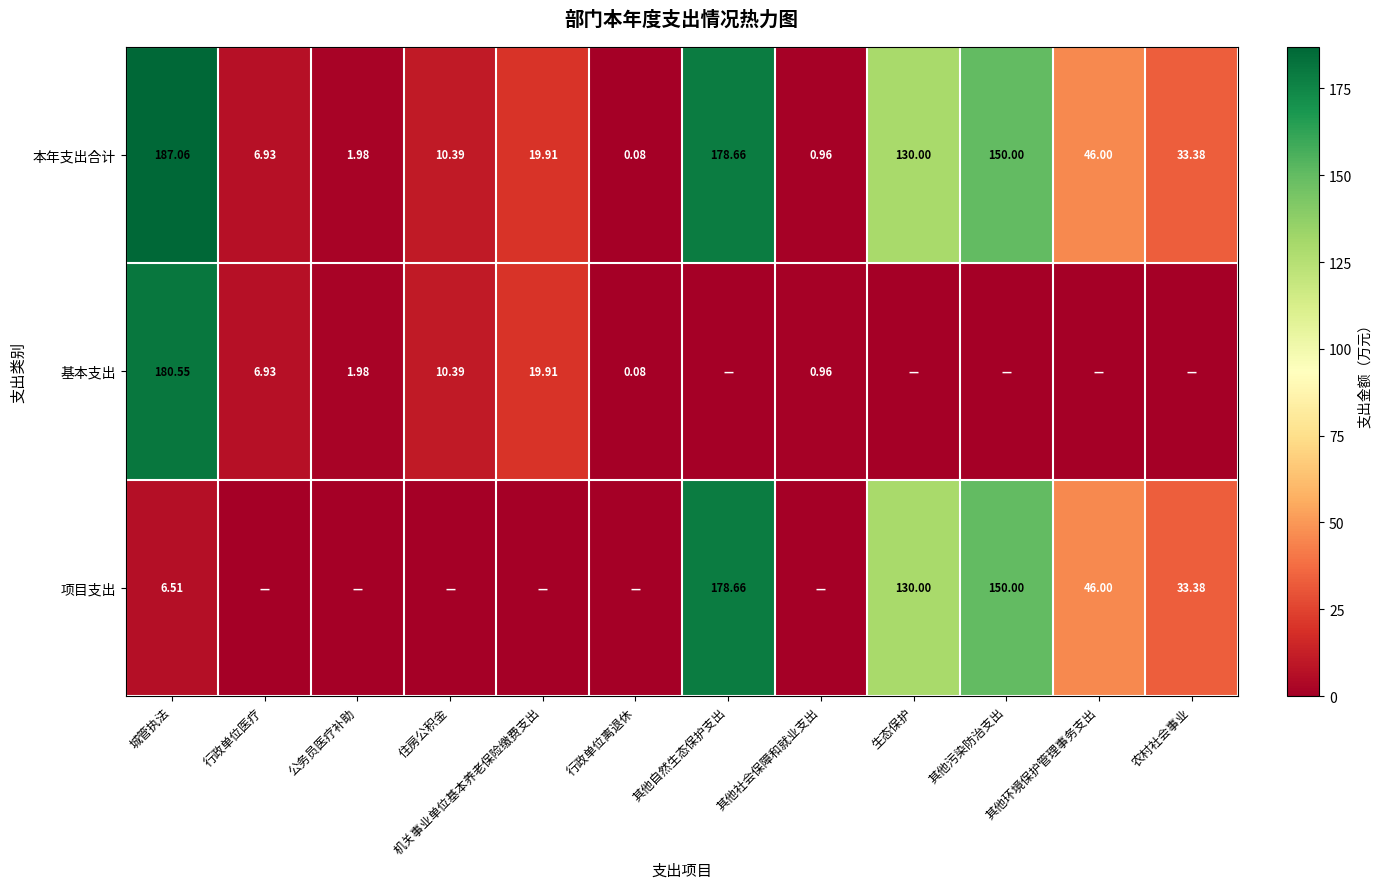

Rank the series at 城管执法 from highest to lowest value.

本年支出合计, 基本支出, 项目支出